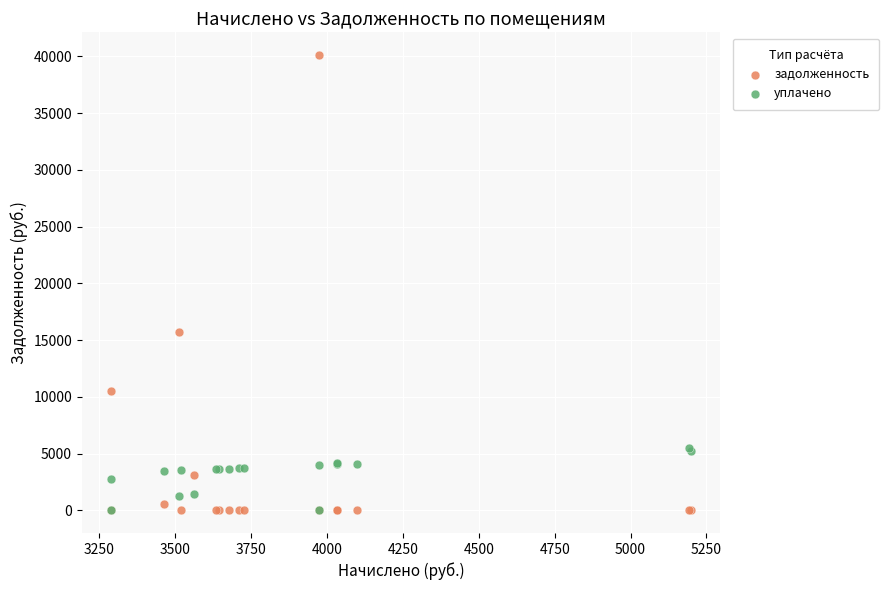

In the задолженность series, what Y value is closest to 20052?

15748.7